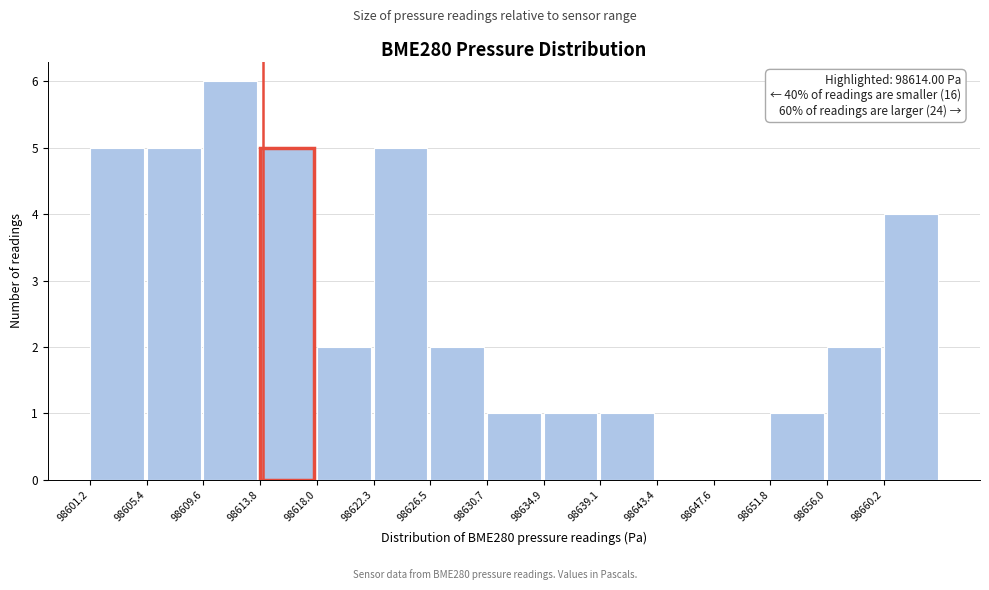

Which range on the x-axis has the tallest bar?

98609.5 to 98614.0